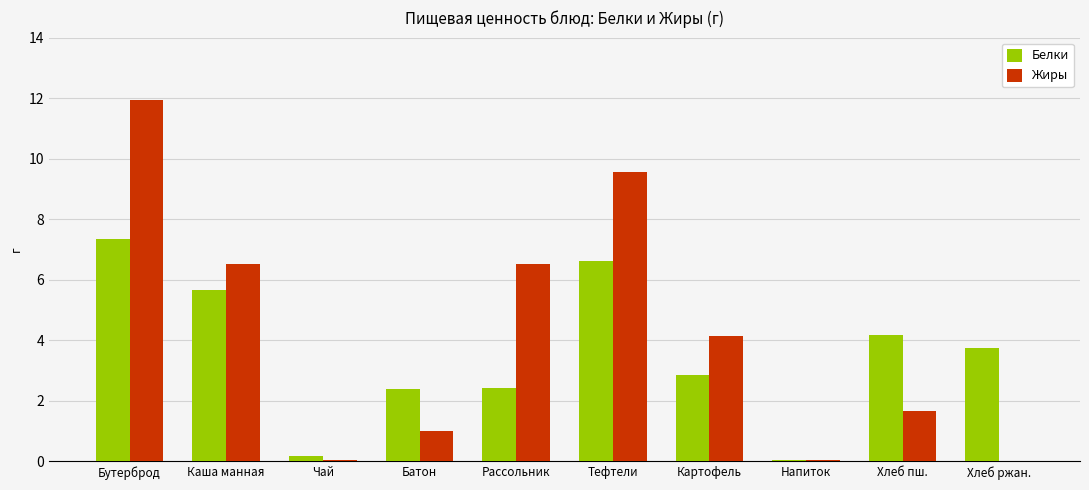

What is the average value of the Жиры series?

4.1